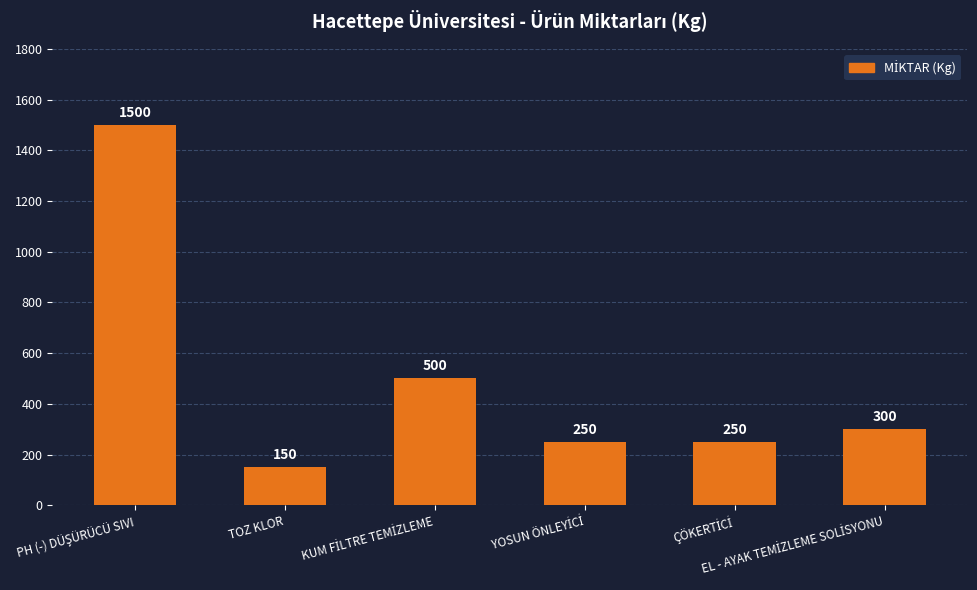

What is the average value?

492